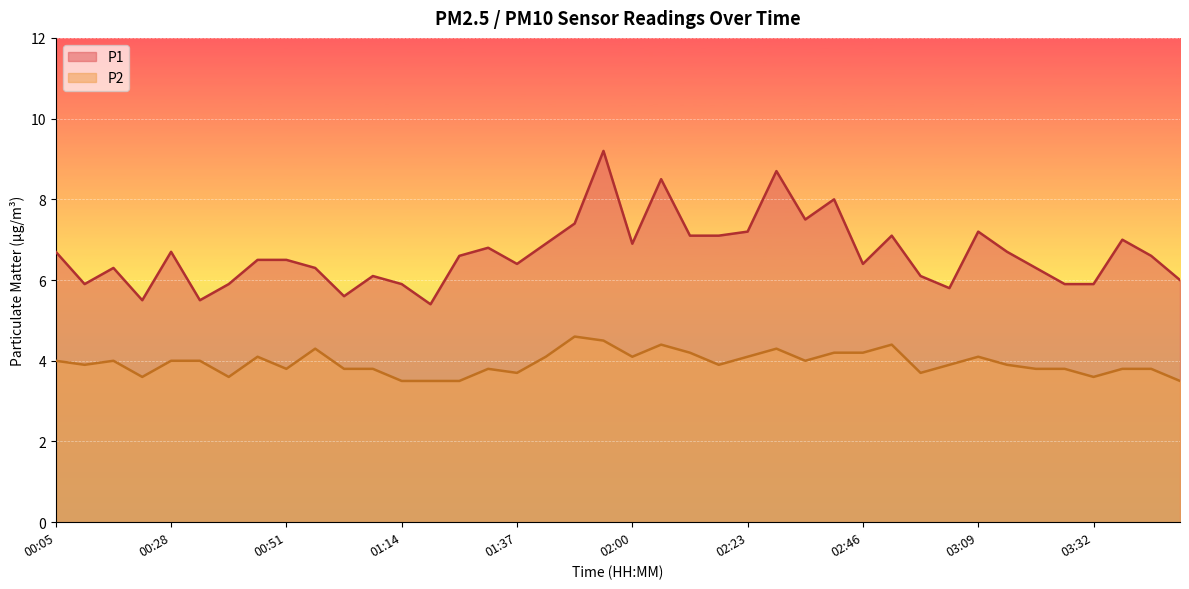

Reading left to right, what are all the values shown in this chart?

P1: 00:05=6.7	00:10=5.9	00:16=6.3	00:22=5.5	00:28=6.7	00:33=5.5	00:39=5.9	00:45=6.5	00:51=6.5	00:56=6.3	01:02=5.6	01:08=6.1	01:14=5.9	01:19=5.4	01:25=6.6	01:31=6.8	01:37=6.4	01:42=6.9	01:48=7.4	01:54=9.2	02:00=6.9	02:05=8.5	02:11=7.1	02:17=7.1	02:23=7.2	02:28=8.7	02:34=7.5	02:40=8.0	02:46=6.4	02:51=7.1	02:57=6.1	03:03=5.8	03:09=7.2	03:14=6.7	03:20=6.3	03:26=5.9	03:32=5.9	03:37=7.0	03:43=6.6	03:49=6.0
P2: 00:05=4.0	00:10=3.9	00:16=4.0	00:22=3.6	00:28=4.0	00:33=4.0	00:39=3.6	00:45=4.1	00:51=3.8	00:56=4.3	01:02=3.8	01:08=3.8	01:14=3.5	01:19=3.5	01:25=3.5	01:31=3.8	01:37=3.7	01:42=4.1	01:48=4.6	01:54=4.5	02:00=4.1	02:05=4.4	02:11=4.2	02:17=3.9	02:23=4.1	02:28=4.3	02:34=4.0	02:40=4.2	02:46=4.2	02:51=4.4	02:57=3.7	03:03=3.9	03:09=4.1	03:14=3.9	03:20=3.8	03:26=3.8	03:32=3.6	03:37=3.8	03:43=3.8	03:49=3.5